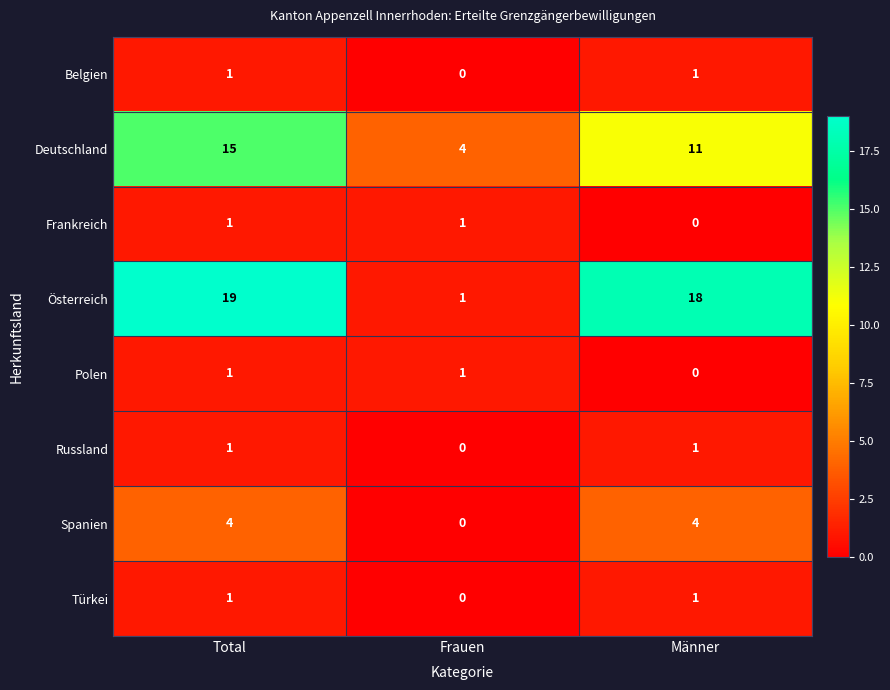

Which label corresponds to the largest value in the chart?

Total